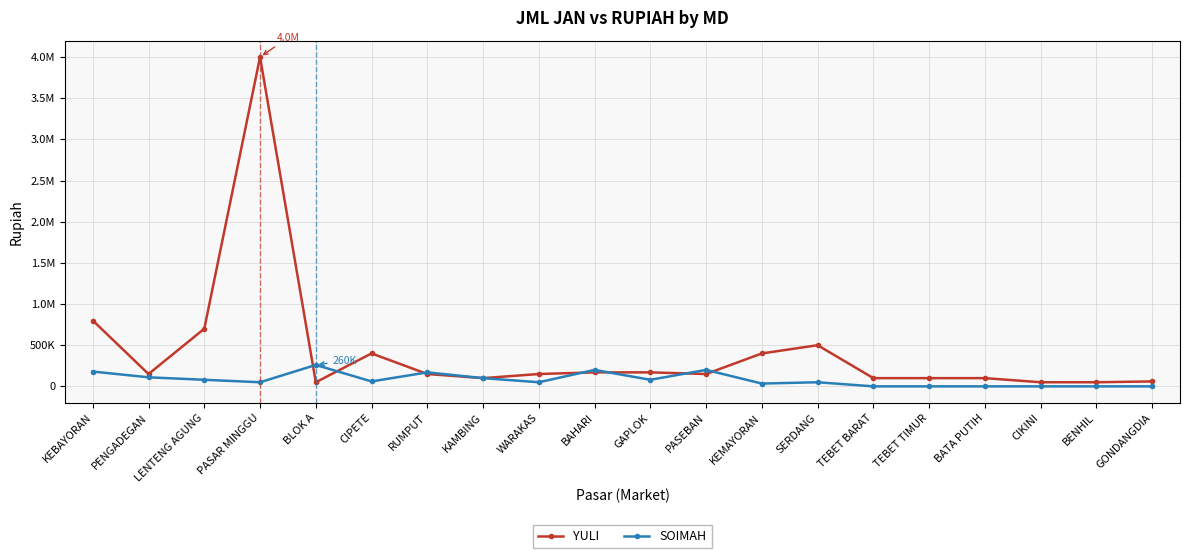

Reading left to right, what are all the values shown in this chart?

YULI: KEBAYORAN=800000	PENGADEGAN=150000	LENTENG AGUNG=700000	PASAR MINGGU=4000000	BLOK A=50000	CIPETE=400000	RUMPUT=150000	KAMBING=100000	WARAKAS=150000	BAHARI=170000	GAPLOK=170000	PASEBAN=150000	KEMAYORAN=400000	SERDANG=500000	TEBET BARAT=100000	TEBET TIMUR=100000	BATA PUTIH=100000	CIKINI=50000	BENHIL=50000	GONDANGDIA=60000
SOIMAH: KEBAYORAN=180000	PENGADEGAN=110000	LENTENG AGUNG=80000	PASAR MINGGU=50000	BLOK A=260000	CIPETE=60000	RUMPUT=170000	KAMBING=100000	WARAKAS=50000	BAHARI=200000	GAPLOK=80000	PASEBAN=200000	KEMAYORAN=34000	SERDANG=50000	TEBET BARAT=0	TEBET TIMUR=0	BATA PUTIH=0	CIKINI=0	BENHIL=0	GONDANGDIA=0